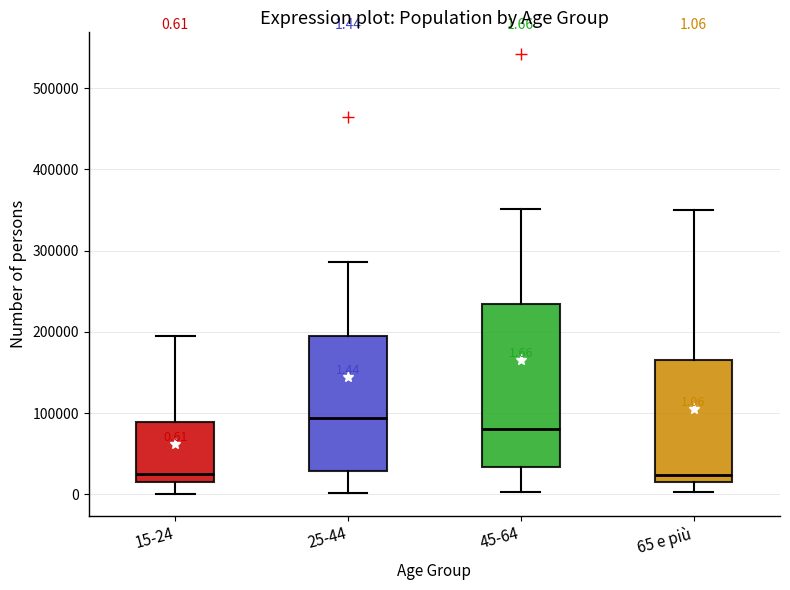

Which box has the highest median line?

25-44